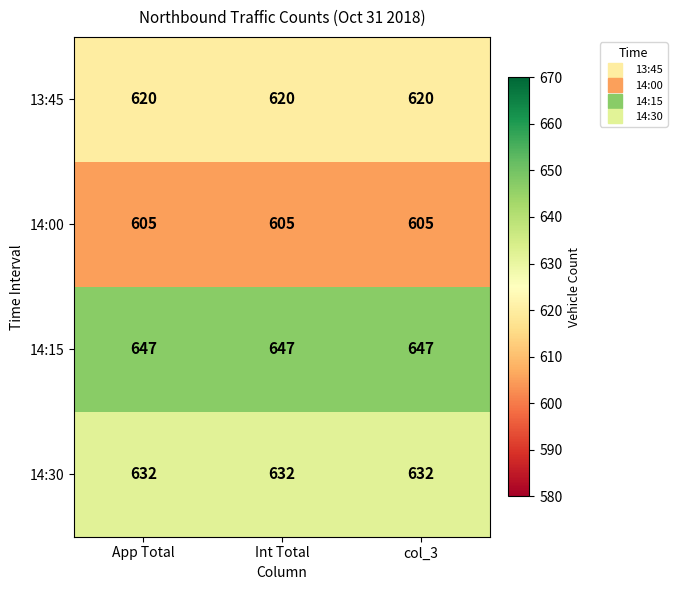

What is the total value across all series at Int Total?

2504